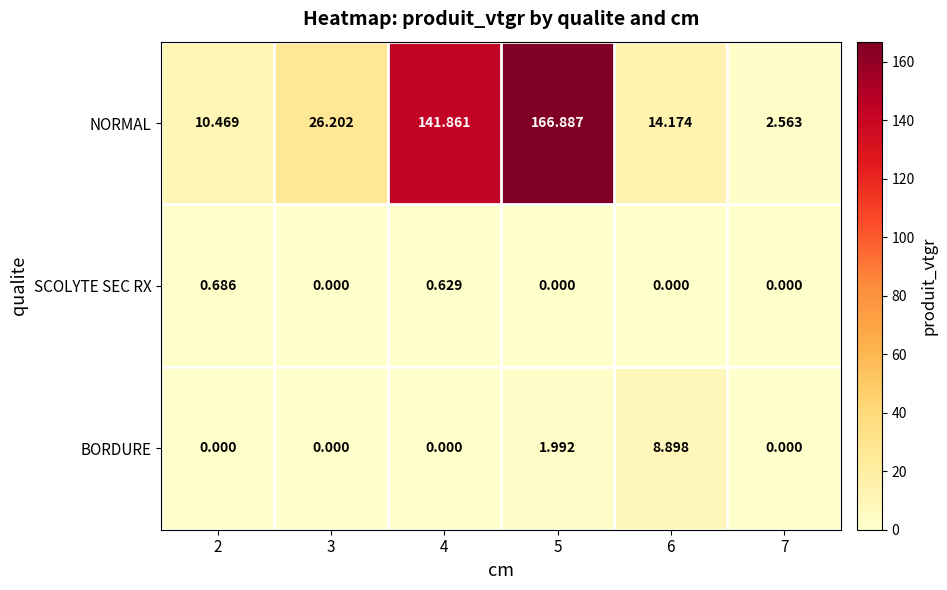

Which series has the largest total across all categories?

NORMAL